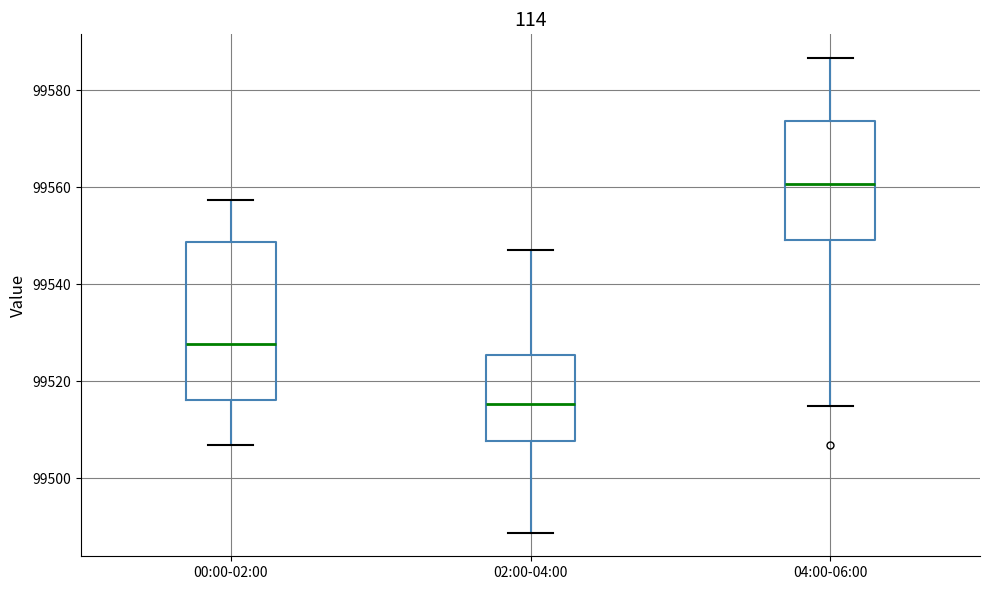

Where is the upper edge of the box for 04:00-06:00 on the y-axis? The values are not printed on the chart, so give them approximately, as read against the axis.

99574